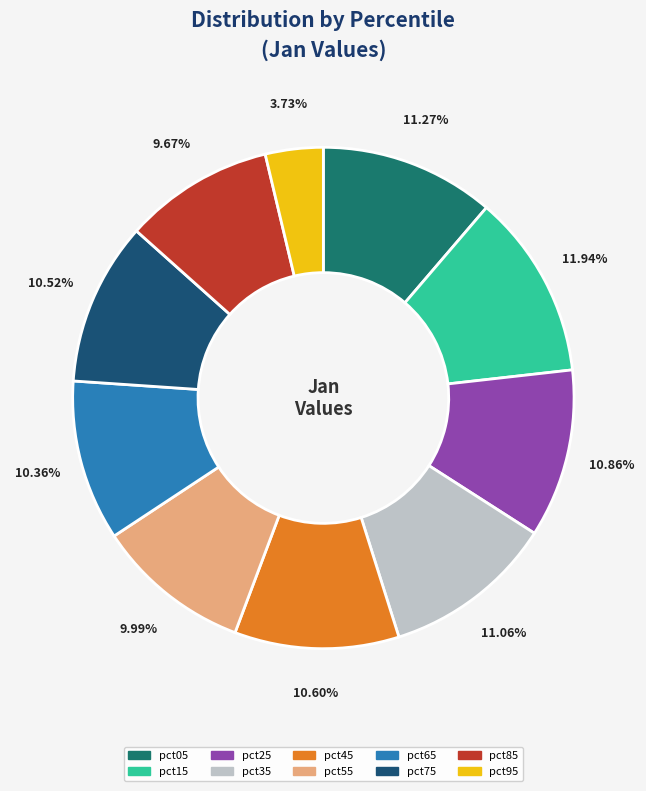

To the nearest percent, what percentage of the pie is pct35?

11%